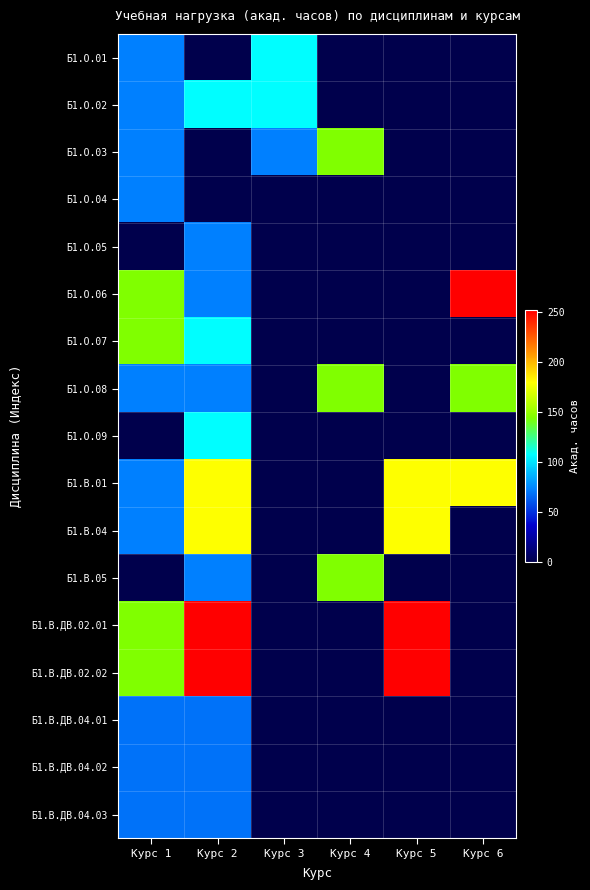

At which category is the sum across all series the highest?

Курс 2